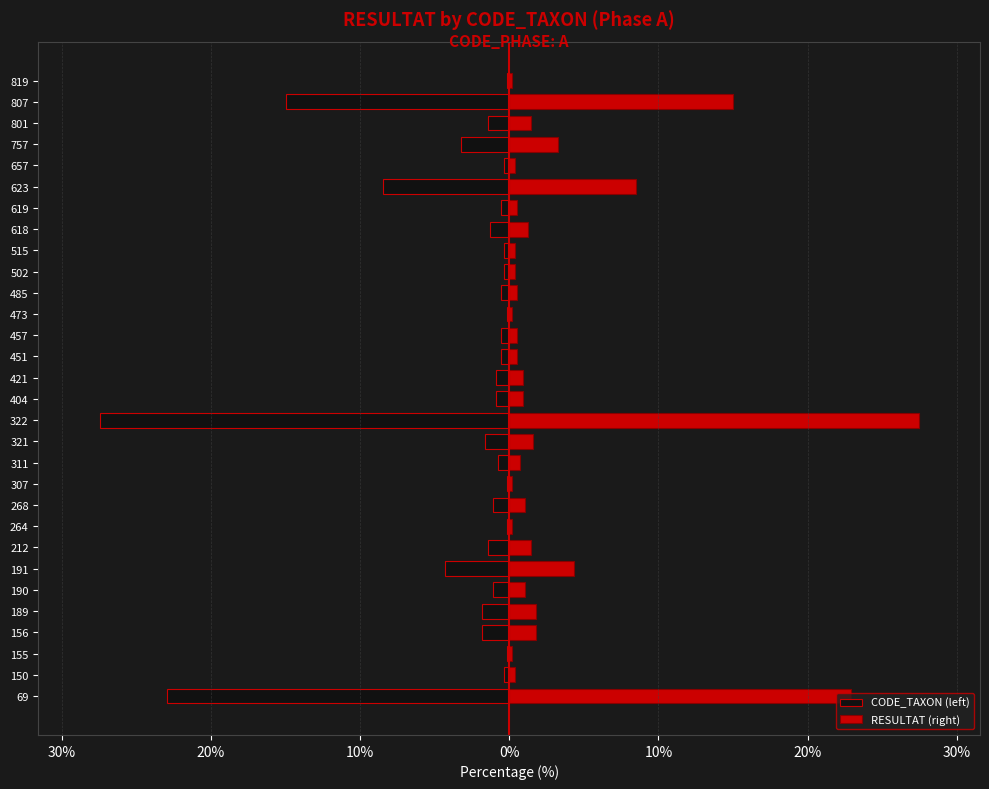

What is the average value of the RESULTAT (right) series?

3.3